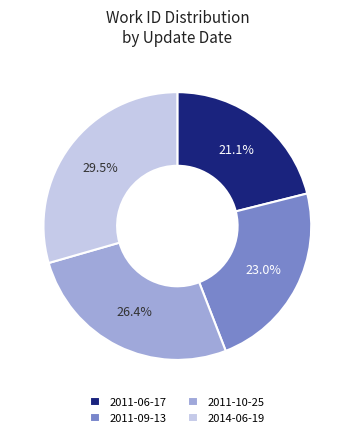

What is the smallest slice in the pie chart?

2011-06-17